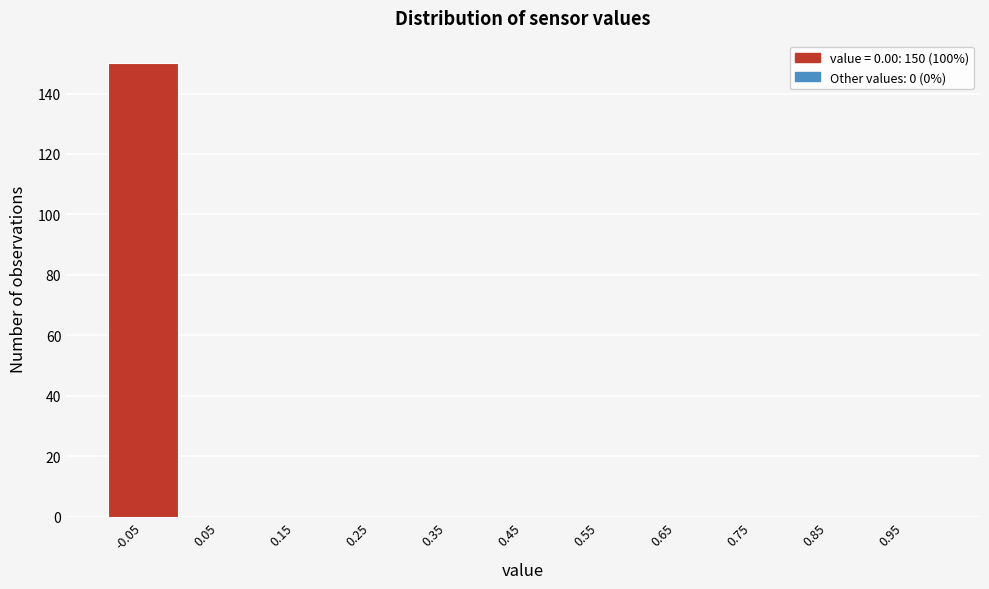

Reading right to left, list all the values displayed in this chart.

0.95=0	0.85=0	0.75=0	0.65=0	0.55=0	0.45=0	0.35=0	0.25=0	0.15=0	0.05=0	-0.05=150